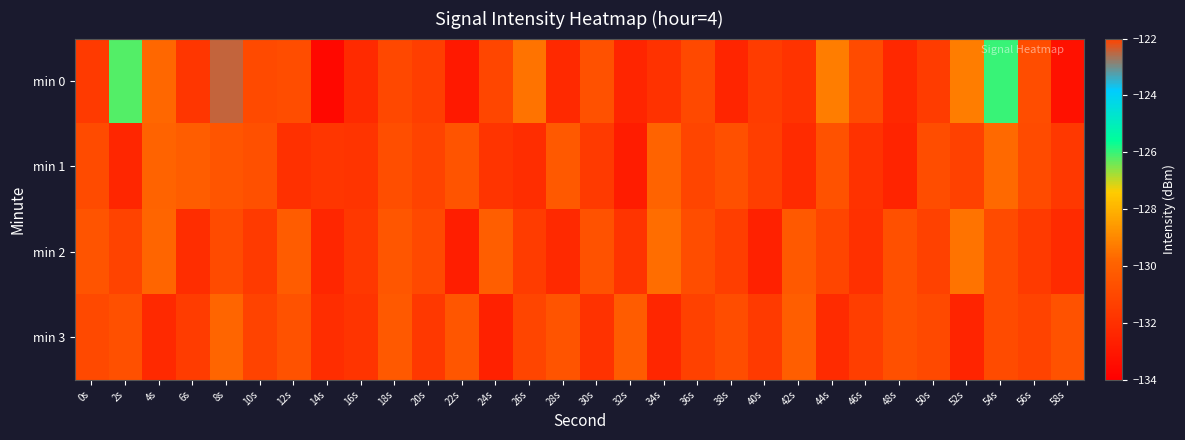

Reading left to right, what are all the values shown in this chart?

min 0: 0s=-131.6	2s=-126.2	4s=-129.8	6s=-131.7	8s=-122.4	10s=-130.9	12s=-130.8	14s=-133.7	16s=-132.2	18s=-131.0	20s=-131.4	22s=-132.9	24s=-131.1	26s=-129.5	28s=-132.3	30s=-130.6	32s=-132.4	34s=-131.9	36s=-131.0	38s=-132.4	40s=-131.5	42s=-131.9	44s=-129.2	46s=-130.9	48s=-132.3	50s=-131.5	52s=-129.3	54s=-126.0	56s=-130.8	58s=-133.3
min 1: 0s=-130.9	2s=-132.4	4s=-129.9	6s=-130.1	8s=-130.5	10s=-130.7	12s=-132.0	14s=-131.7	16s=-131.8	18s=-130.8	20s=-131.2	22s=-130.5	24s=-131.8	26s=-132.1	28s=-130.3	30s=-131.6	32s=-132.8	34s=-129.9	36s=-131.1	38s=-130.7	40s=-131.4	42s=-132.2	44s=-130.6	46s=-131.9	48s=-132.5	50s=-130.8	52s=-131.3	54s=-129.7	56s=-130.9	58s=-131.7
min 2: 0s=-130.5	2s=-131.2	4s=-129.8	6s=-132.1	8s=-130.9	10s=-131.6	12s=-130.2	14s=-132.4	16s=-131.7	18s=-130.4	20s=-131.0	22s=-132.7	24s=-130.1	26s=-131.5	28s=-132.3	30s=-130.6	32s=-131.8	34s=-129.6	36s=-130.8	38s=-131.4	40s=-132.6	42s=-130.3	44s=-131.1	46s=-132.0	48s=-130.7	50s=-131.3	52s=-129.5	54s=-130.9	56s=-131.6	58s=-132.2
min 3: 0s=-131.0	2s=-130.7	4s=-132.3	6s=-131.5	8s=-129.8	10s=-131.2	12s=-130.6	14s=-132.1	16s=-131.8	18s=-130.3	20s=-131.7	22s=-130.4	24s=-132.6	26s=-131.1	28s=-130.5	30s=-131.9	32s=-130.2	34s=-132.4	36s=-131.3	38s=-130.8	40s=-131.6	42s=-130.1	44s=-132.2	46s=-131.4	48s=-130.7	50s=-131.0	52s=-132.5	54s=-130.9	56s=-131.2	58s=-130.6